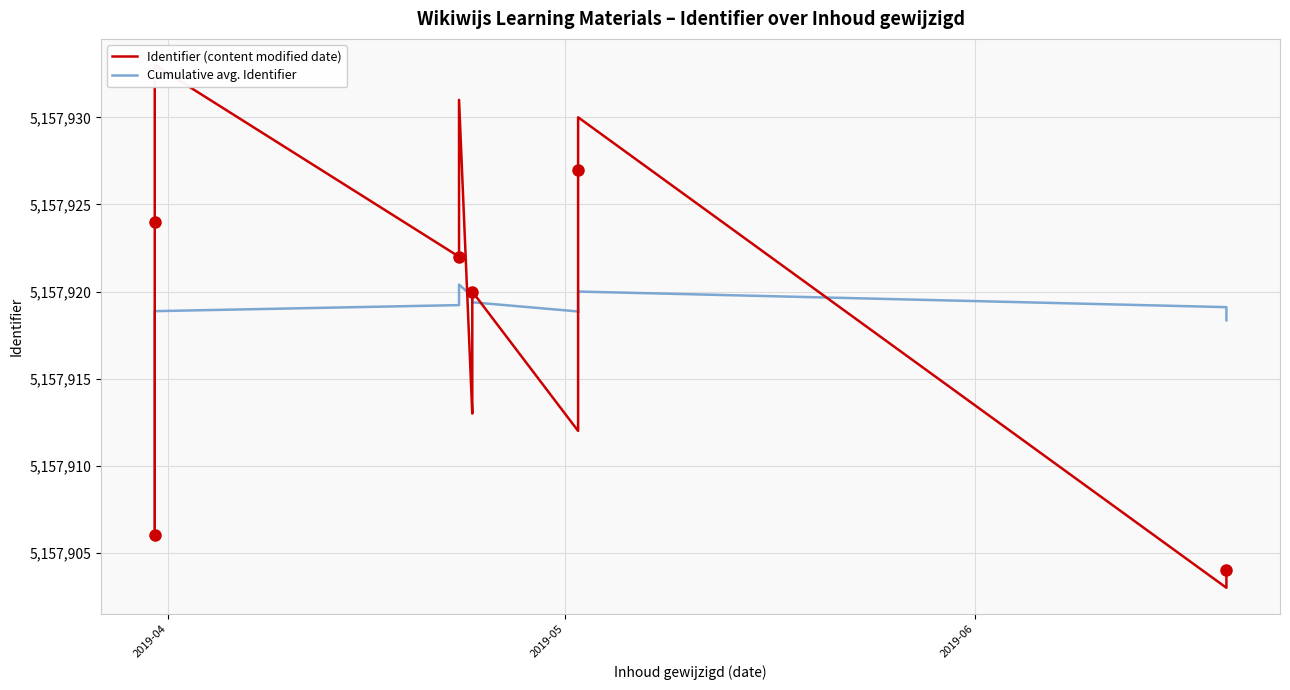

The value of Identifier (content modified date) at 5 is 7537746.5. True or false?

False